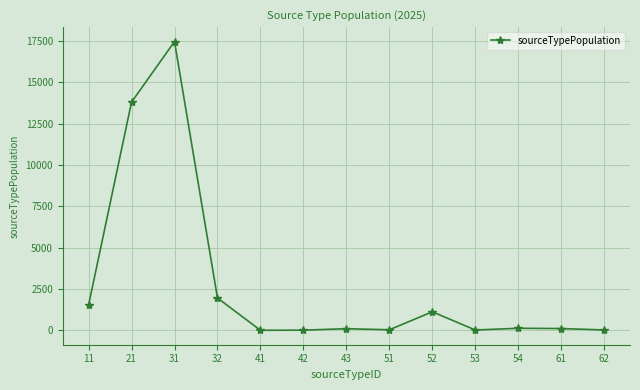

Where is the first local maximum?

31